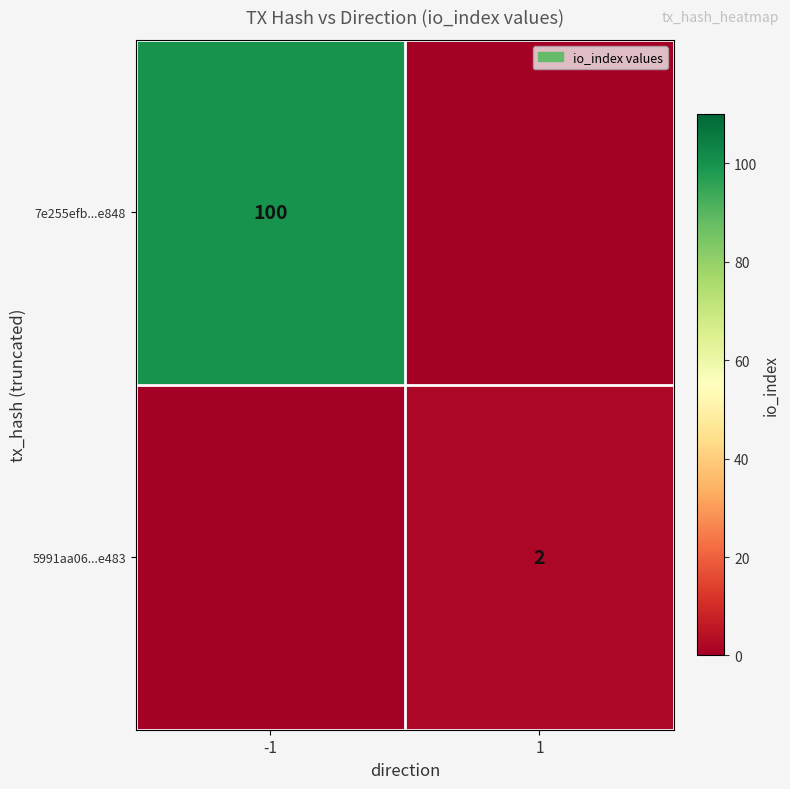

Is it true that 5991aa06...e483 equals 2 at 1?

True